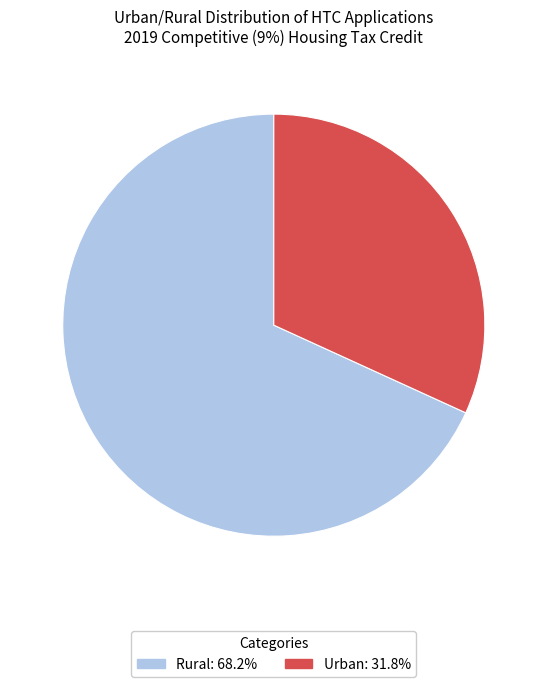

Approximately how many times larger is the value at Urban: 31.8% compared to Rural: 68.2%?

0.5